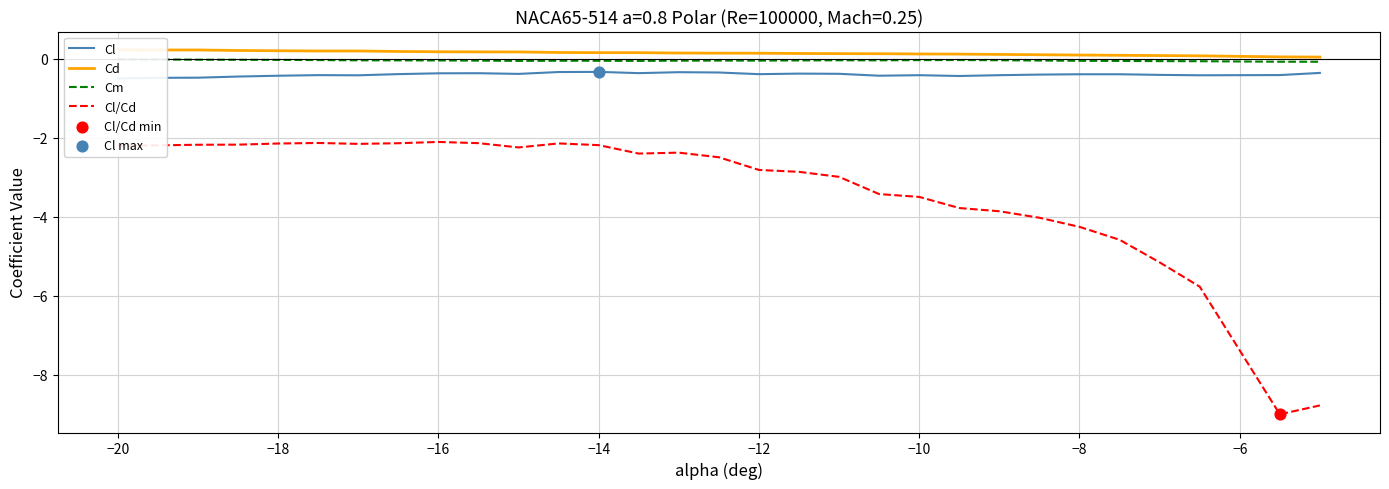

What are all the series names shown in the legend?

Cl, Cd, Cm, Cl/Cd